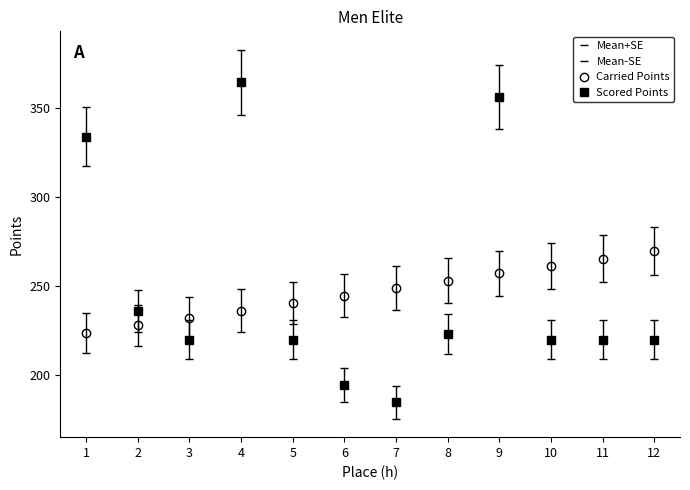

Rank the categories by Scored Points value from lowest to highest.

1, 2, 3, 4, 5, 6, 7, 8, 9, 10, 11, 12